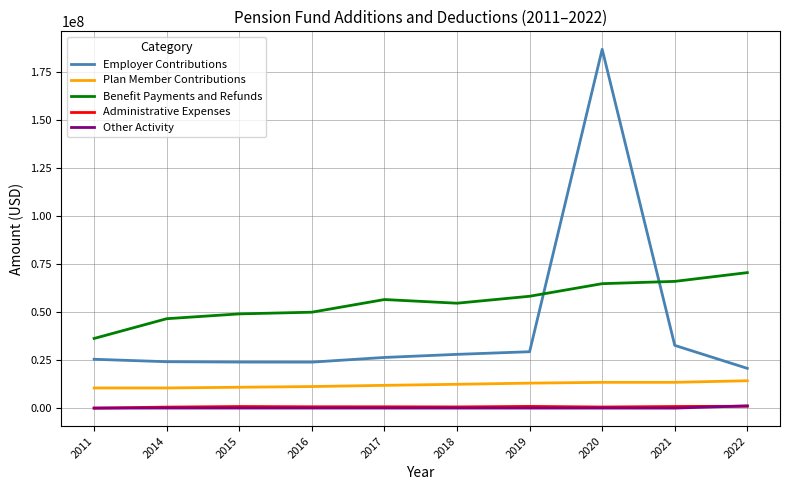

What is the highest value of the Plan Member Contributions series?

14267738